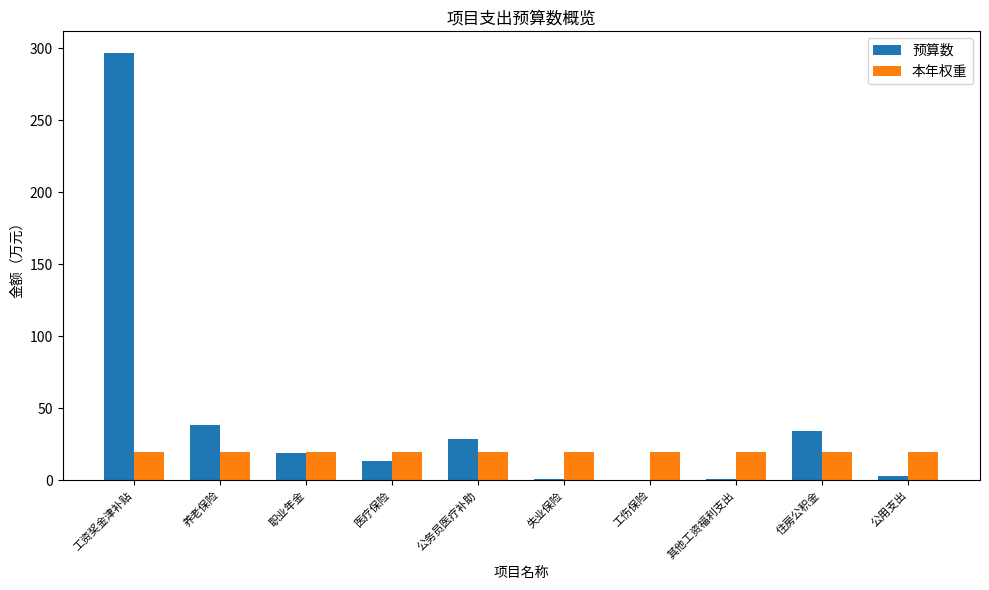

Which series changed the most between 其他工资福利支出 and 住房公积金?

预算数